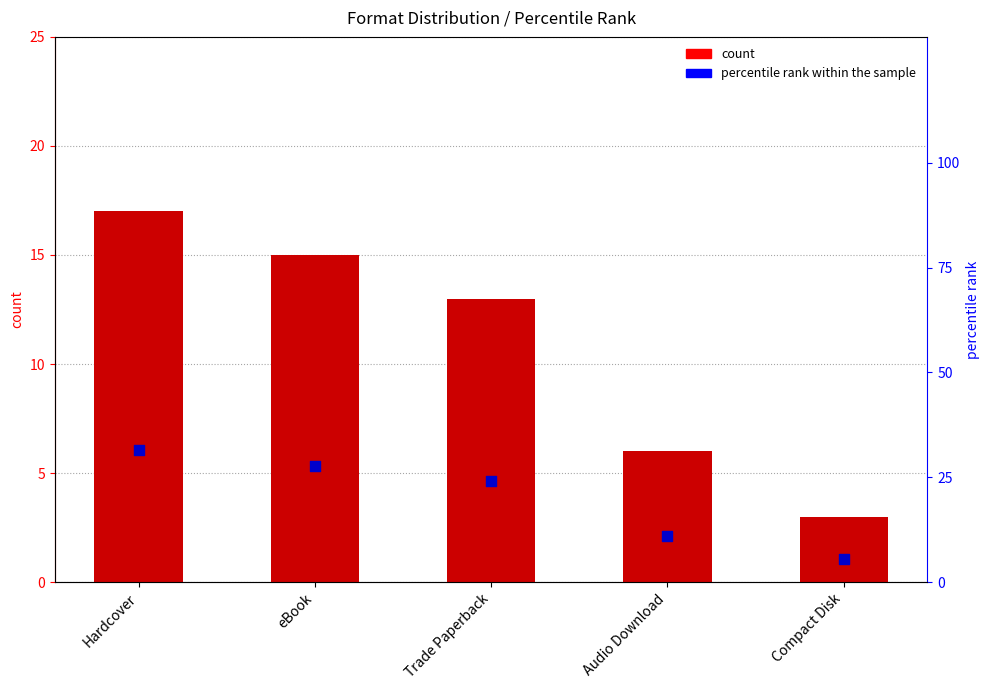

At how many categories does at least one series exceed 12?

3